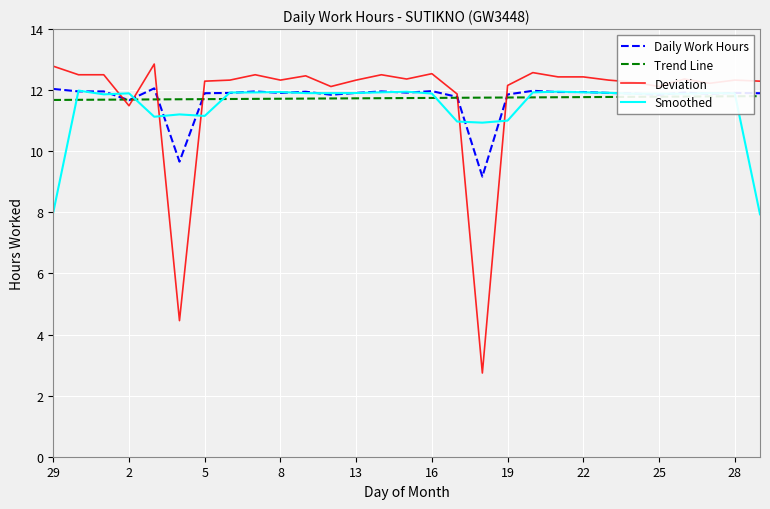

True or false: Deviation and Trend Line intersect in this chart.

True